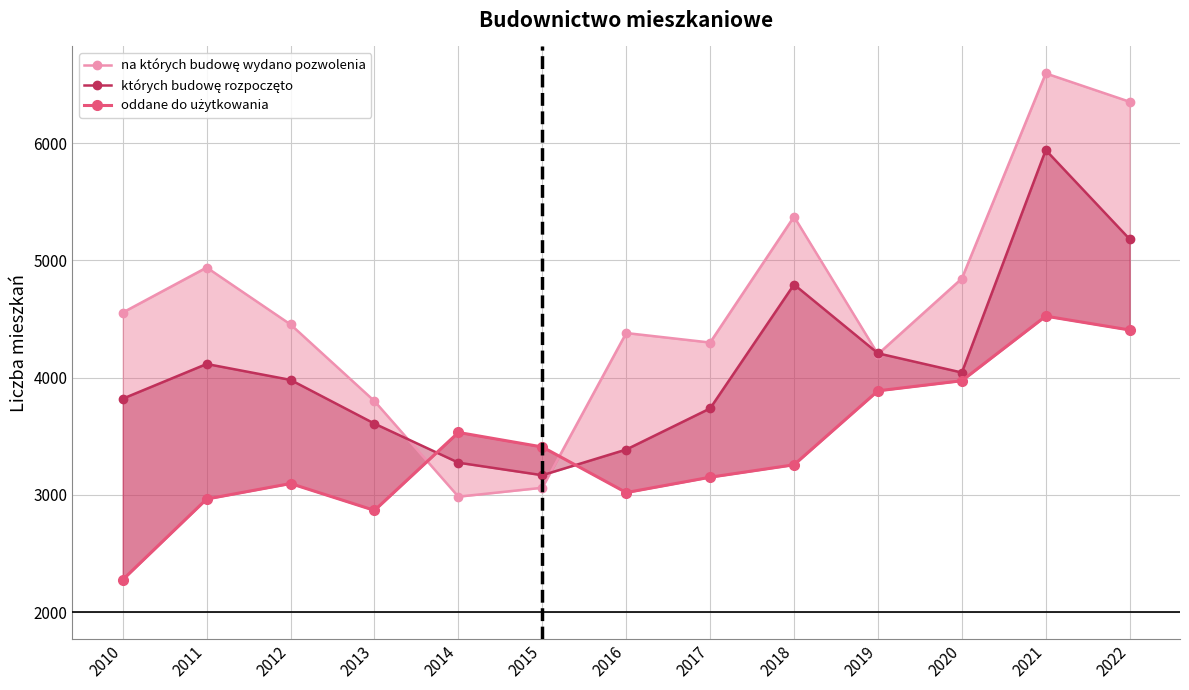

What is the value of the których budowę rozpoczęto point at the 4th from the left?

3608